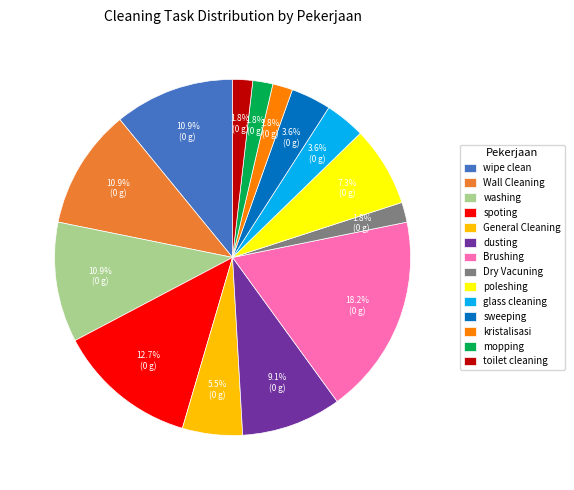

True or false: glass cleaning accounts for 4% of the total.

True